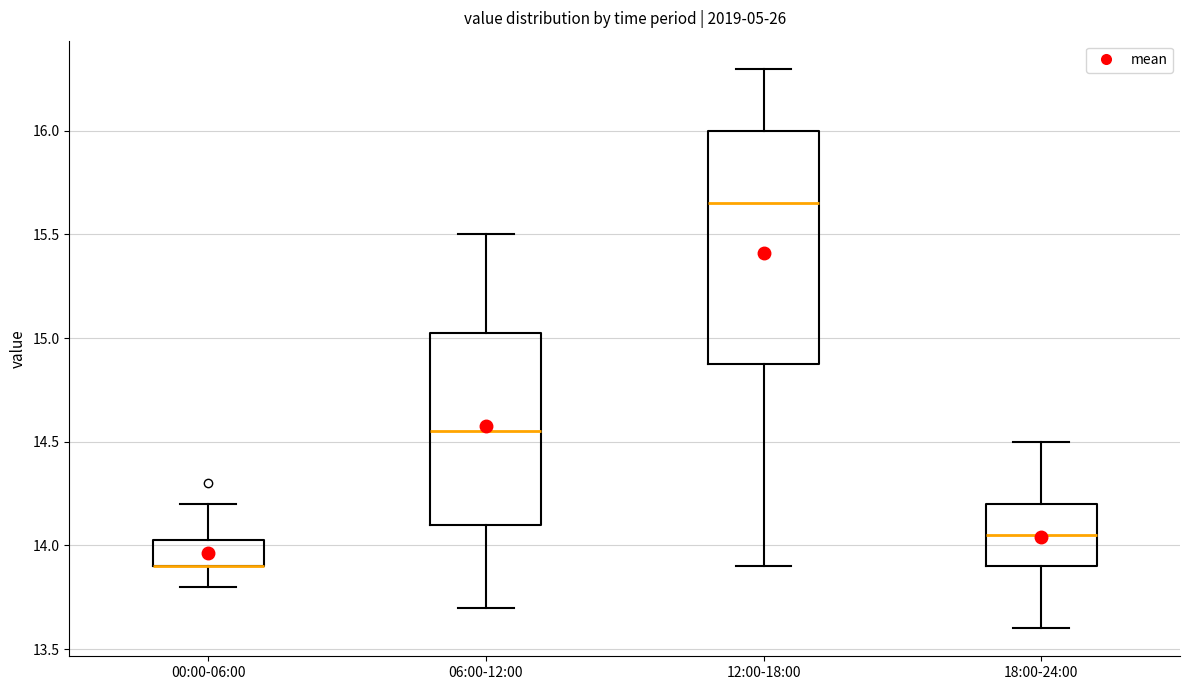

Where does the upper whisker of the box for 00:00-06:00 end on the y-axis? The values are not printed on the chart, so give them approximately, as read against the axis.

14.20